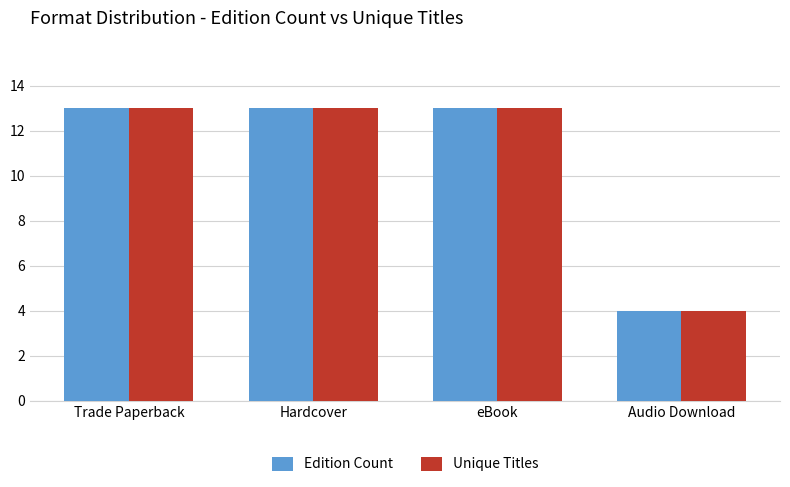

At how many categories does at least one series exceed 7?

3